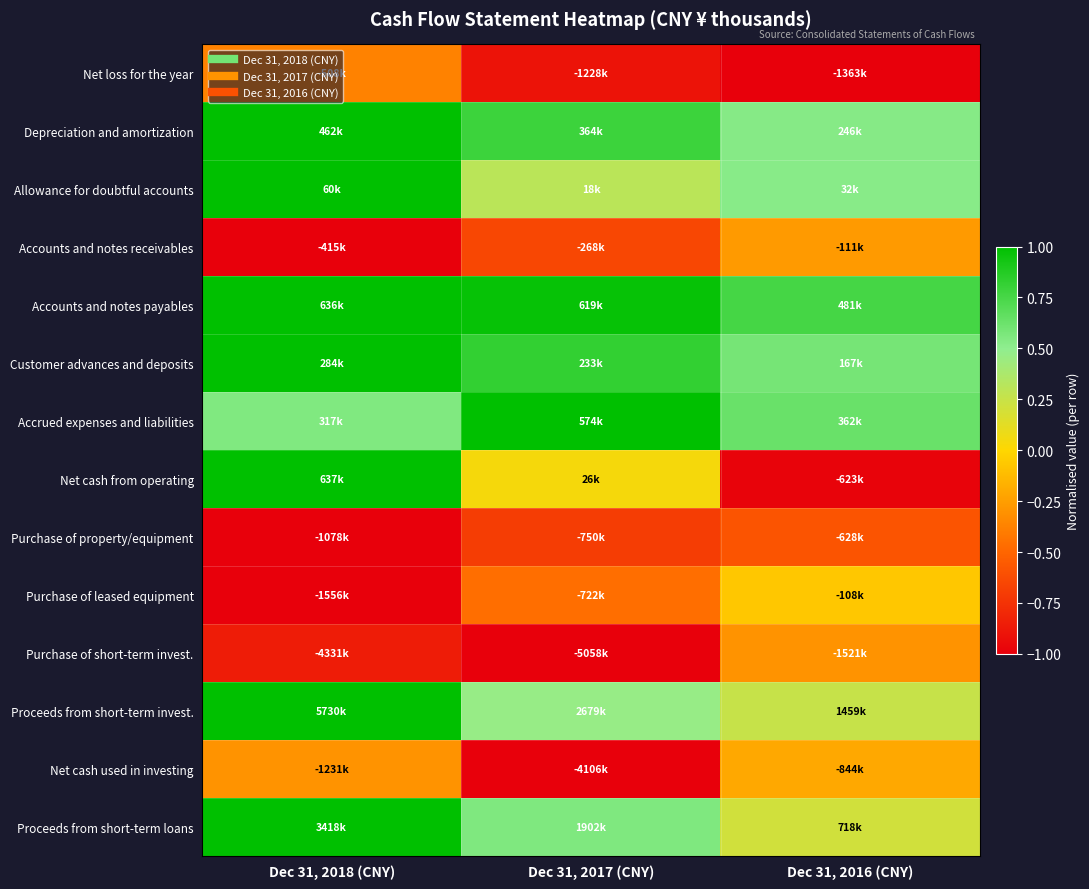

Between Dec 31, 2018 (CNY) and Dec 31, 2016 (CNY), which is larger?

Dec 31, 2018 (CNY)